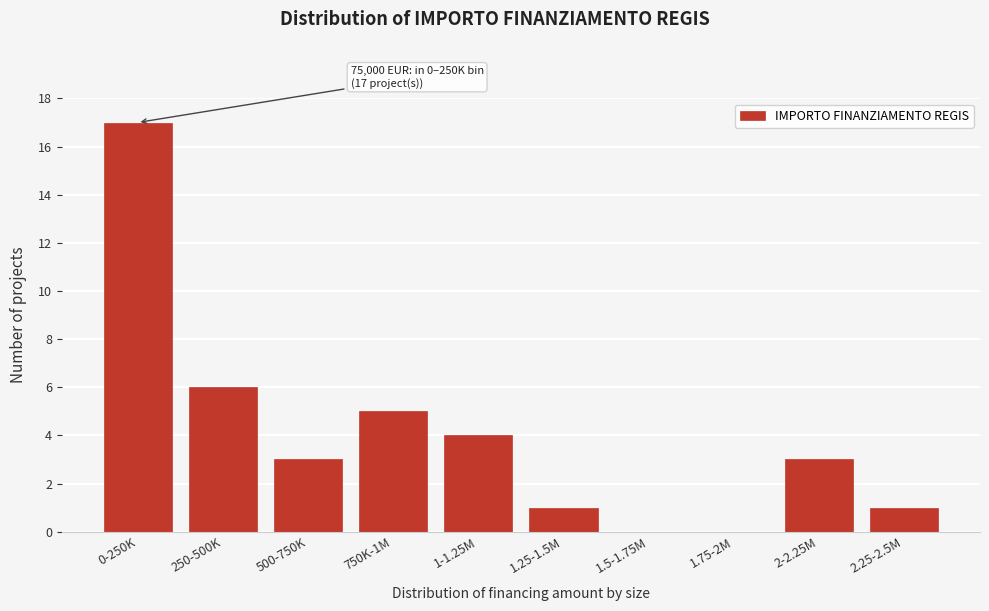

Reading left to right, list all the values displayed in this chart.

0-250K=17	250-500K=6	500-750K=3	750K-1M=5	1-1.25M=4	1.25-1.5M=1	1.5-1.75M=0	1.75-2M=0	2-2.25M=3	2.25-2.5M=1